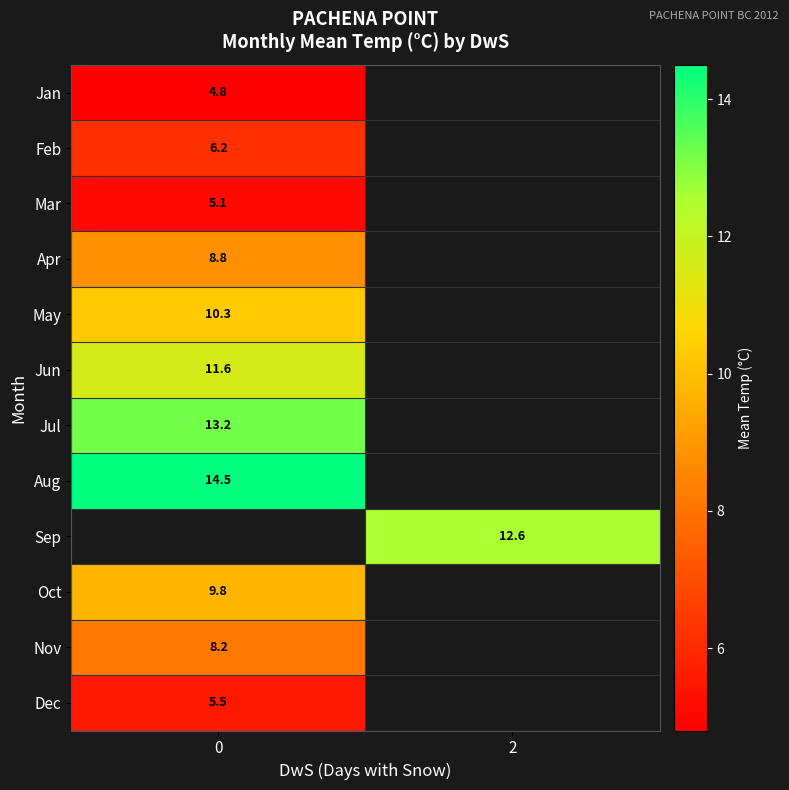

How many positive values does the row_4 series have?

1